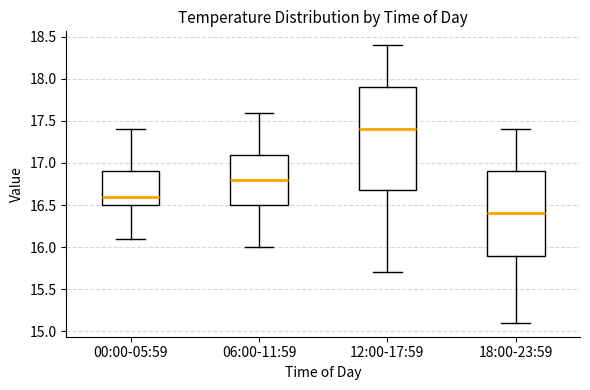

Reading left to right, read every box against the y-axis: the position of its median line, the range the box covers, and the ends of its whiskers. The values are not printed on the chart, so give them approximately, as read against the axis.

00:00-05:59: median 16.6, box 16.5 to 16.9, whiskers 16.1 to 17.4
06:00-11:59: median 16.8, box 16.5 to 17.1, whiskers 16.0 to 17.6
12:00-17:59: median 17.4, box 16.7 to 17.9, whiskers 15.7 to 18.4
18:00-23:59: median 16.4, box 15.9 to 16.9, whiskers 15.1 to 17.4